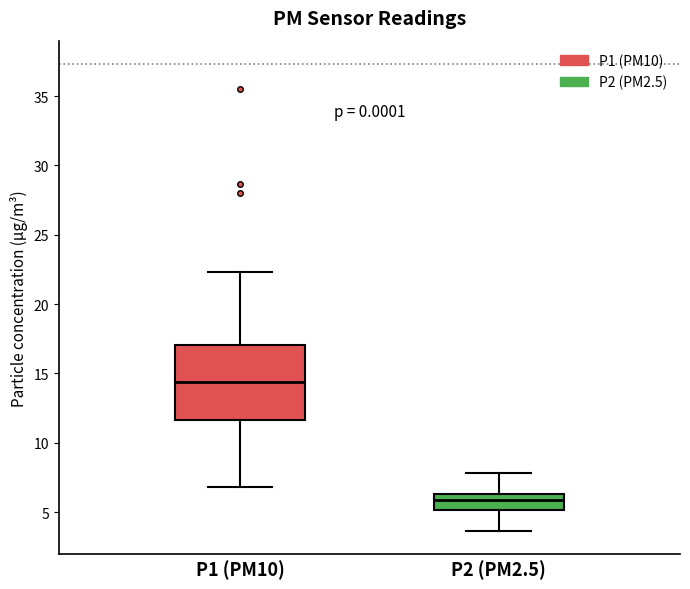

Reading left to right, transcribe this box plot: for each box, give where its median line is, the range the box spans, and where its two whiskers end, as read against the y-axis. The values are not printed on the chart, so give them approximately, as read against the axis.

P1 (PM10): median 14.5, box 11.5 to 17.0, whiskers 7.0 to 22.5
P2 (PM2.5): median 6.0, box 5.0 to 6.5, whiskers 3.5 to 8.0